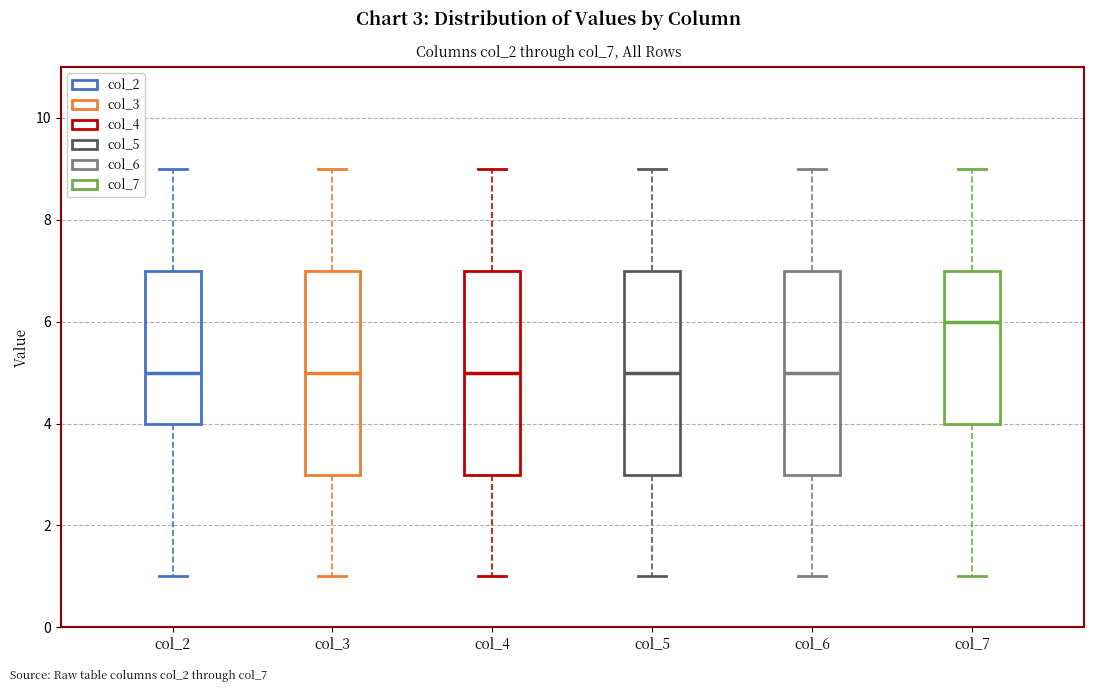

Where does the median line of the box for col_6 sit on the y-axis? The values are not printed on the chart, so give them approximately, as read against the axis.

5